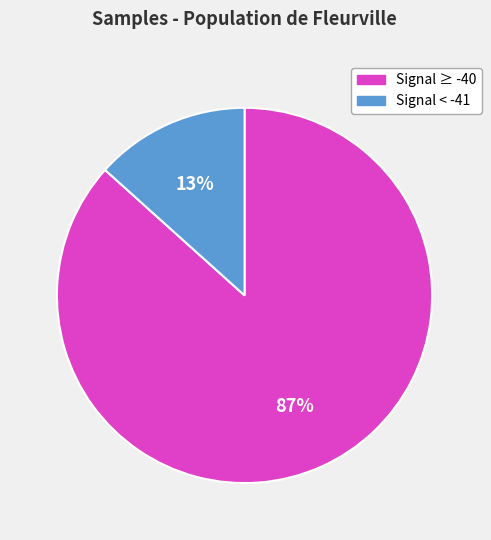

Does any single category account for the majority?

Yes